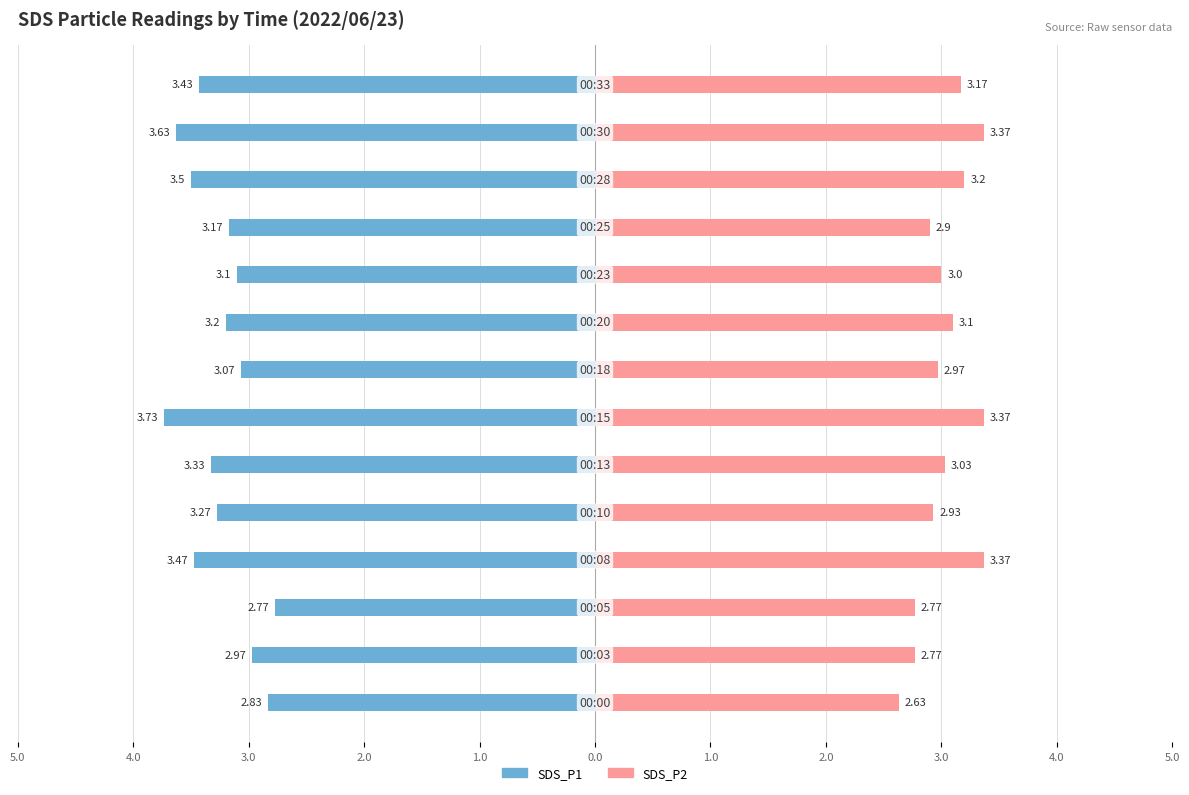

Is it true that SDS_P2 equals 4.0 at 4.0?

False